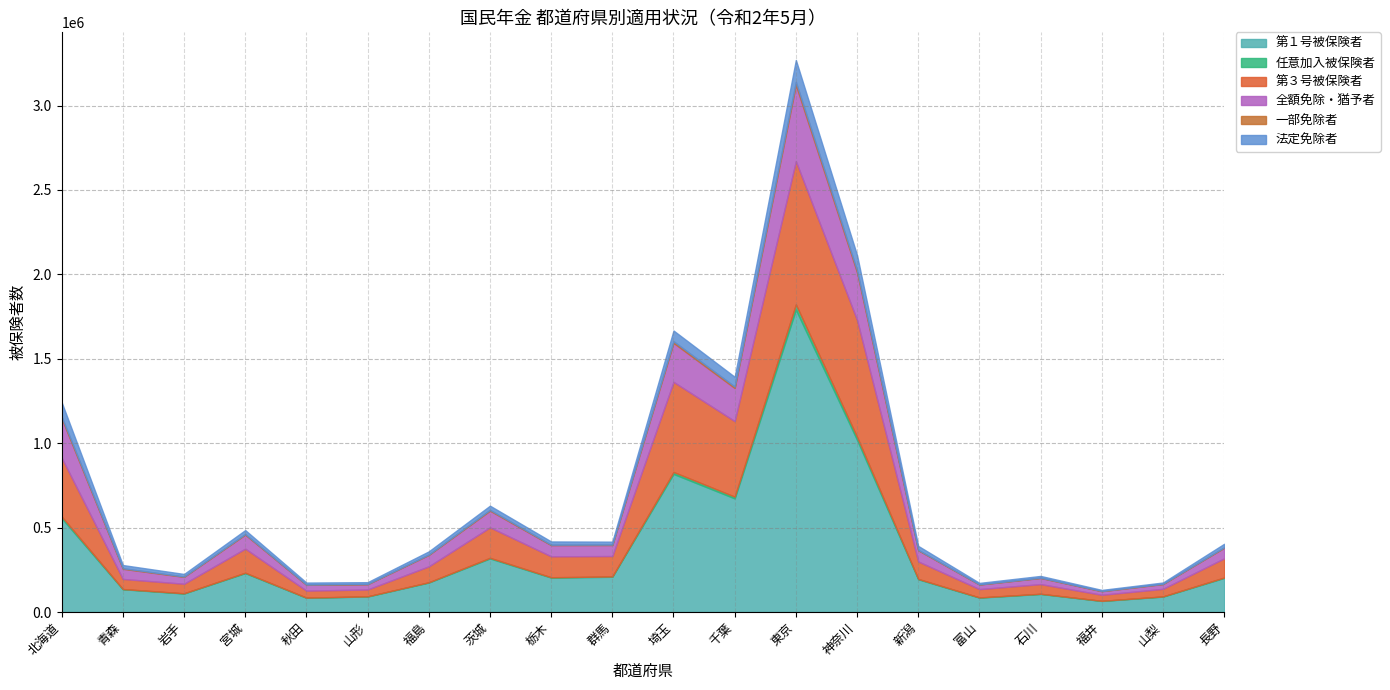

Where do 任意加入被保険者 and 一部免除者 first cross each other?

北海道 and 青森